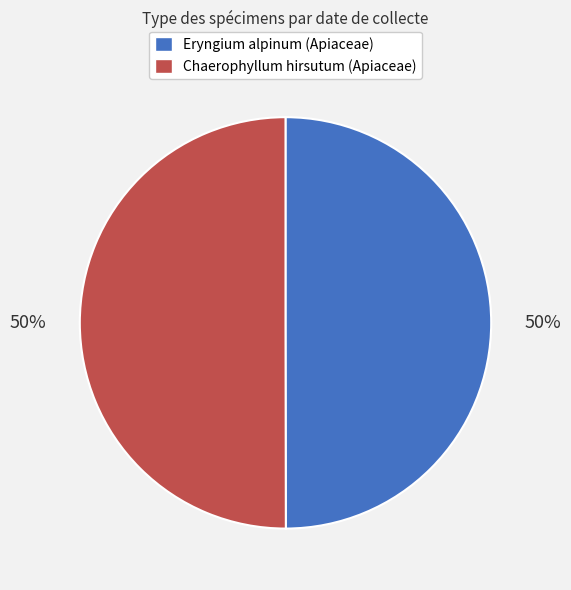

Count the number of slices in the pie.

2